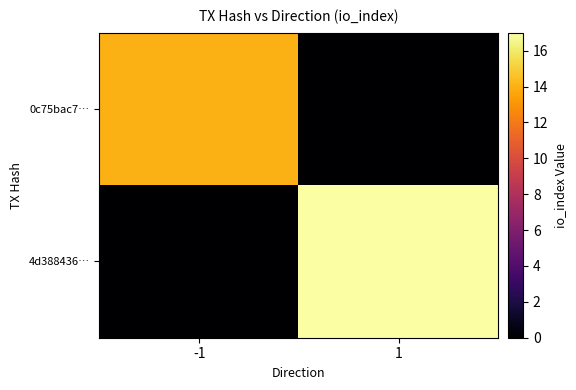

Reading left to right, what are all the values shown in this chart?

0c75bac7…: -1=14	1=0
4d388436…: -1=0	1=17